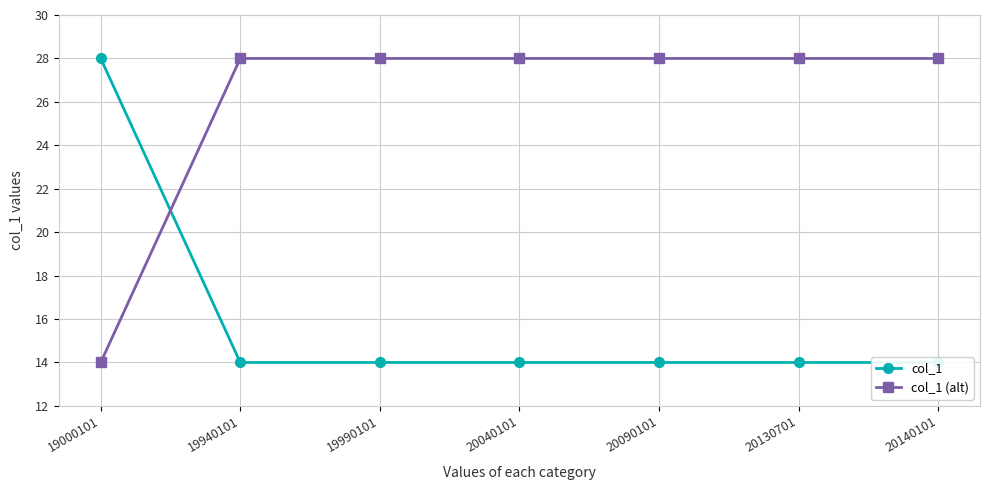

The col_1 series shows 25 at 20130701. True or false?

False